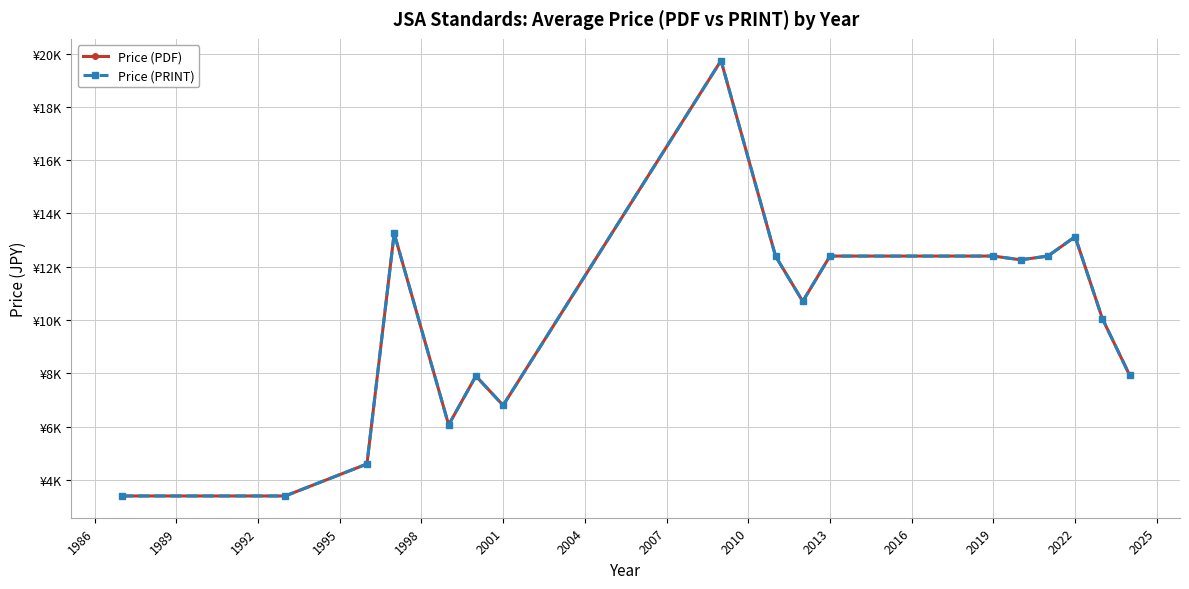

How many interior local peaks does the Price (PRINT) series have?

4